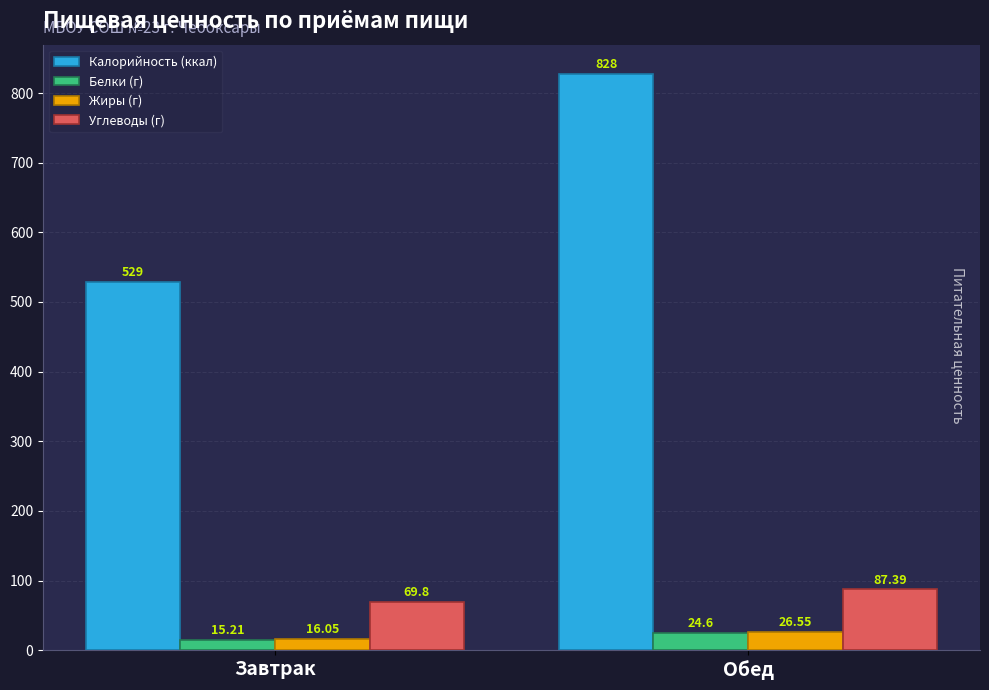

What is the smallest value displayed?

15.2